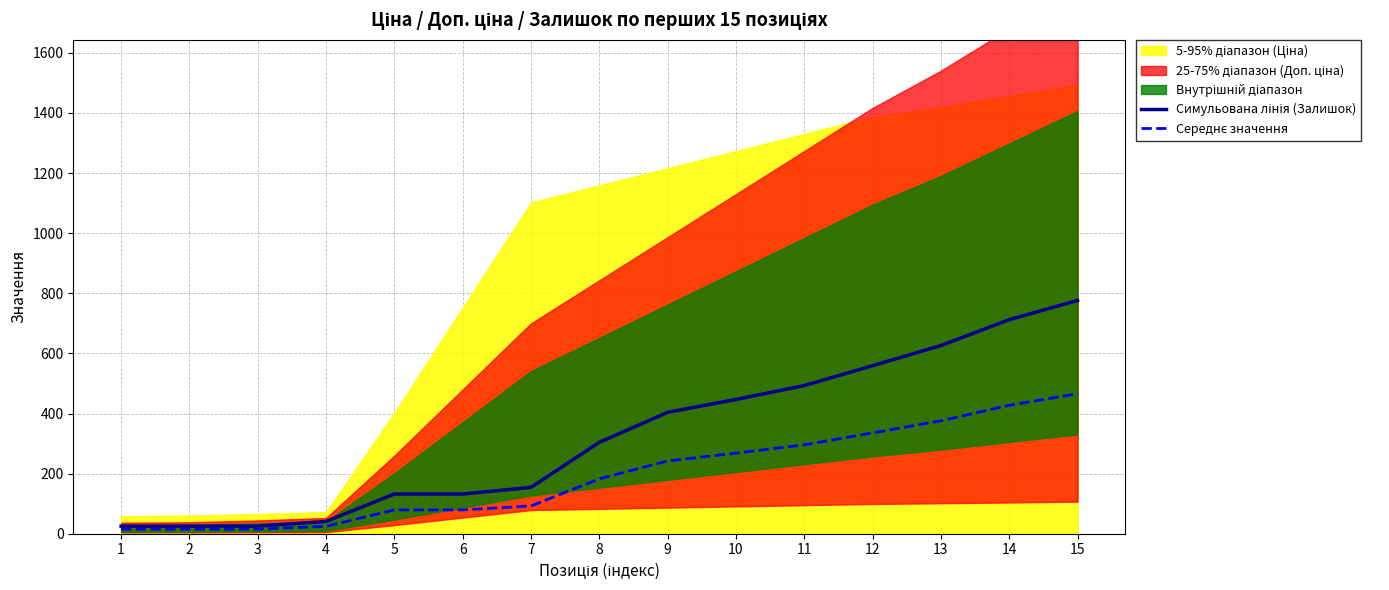

Where does the Симульована лінія (Залишок) series first go above 304?

8